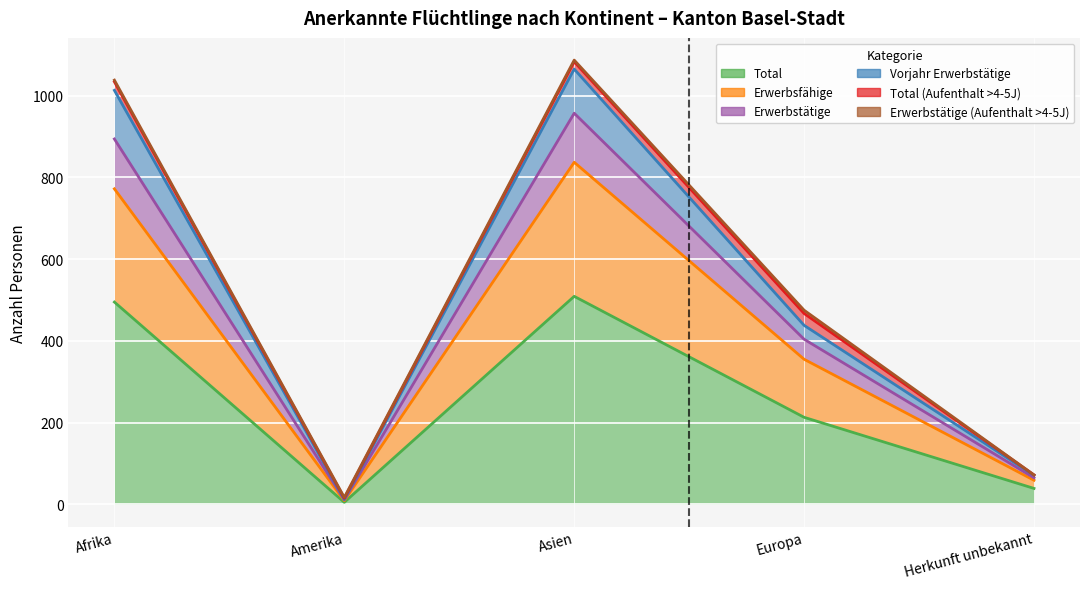

How many values in the Erwerbsfähige series are below 355?

2